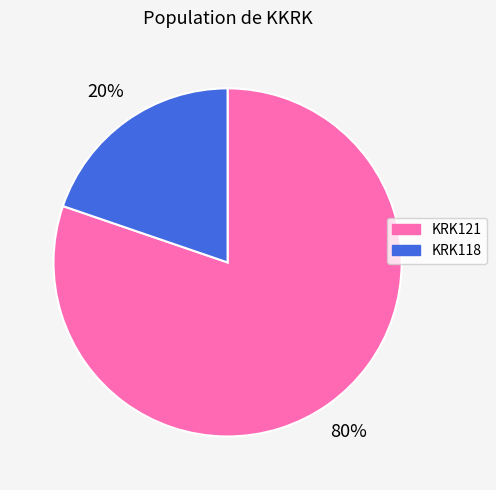

Does any single category account for the majority?

Yes